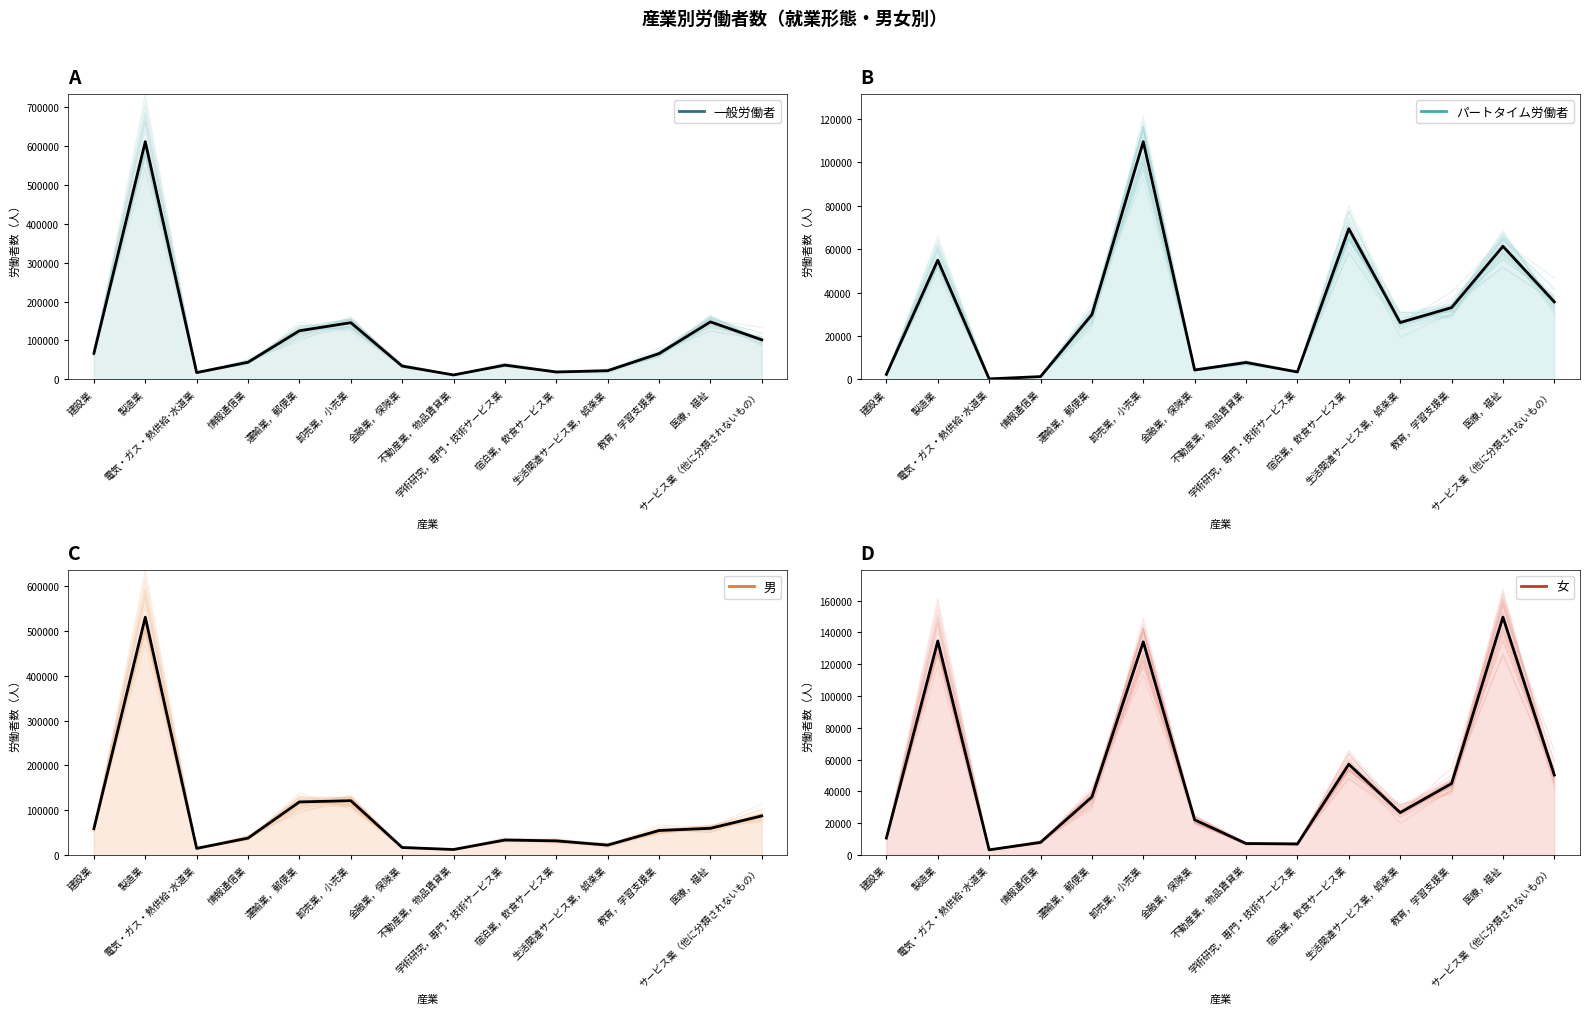

Reading left to right, what are all the values shown in this chart?

一般労働者: 67010	610773	17568	44097	125028	145812	34333	11478	36761	19113	22360	66392	147811	101718
パートタイム労働者: 2316	54923	257	1308	29855	109460	4339	7790	3429	69356	26190	33056	61297	35697
男: 58667	531045	14633	37532	118392	121148	16581	12097	33303	31393	21895	54544	59458	87135
女: 10659	134651	3192	7873	36491	134124	22091	7171	6887	57076	26655	44904	149650	50280